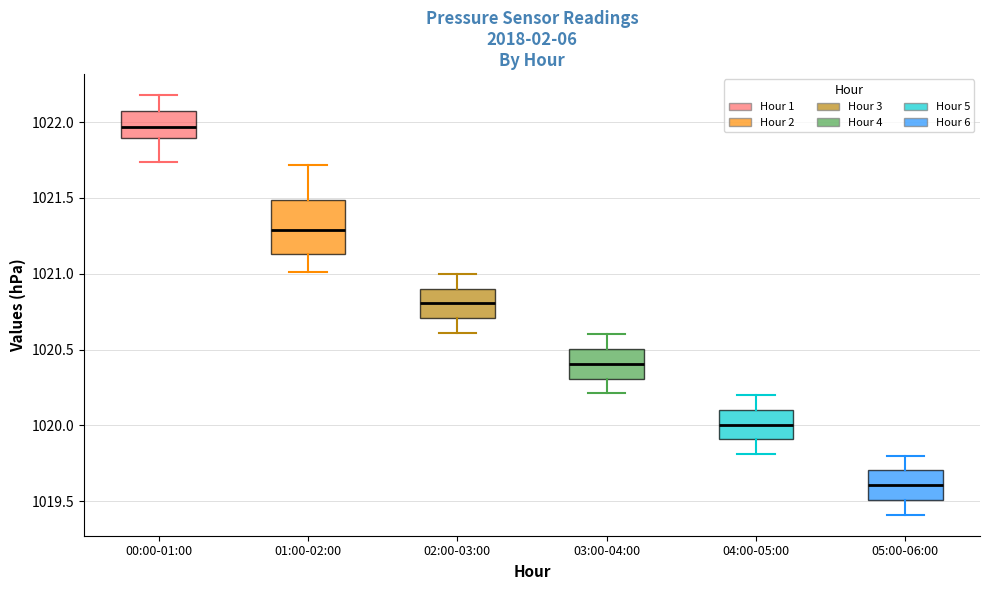

Reading left to right, transcribe this box plot: for each box, give where its median line is, the range the box spans, and where its two whiskers end, as read against the y-axis. The values are not printed on the chart, so give them approximately, as read against the axis.

00:00-01:00: median 1021.95, box 1021.90 to 1022.10, whiskers 1021.75 to 1022.20
01:00-02:00: median 1021.30, box 1021.15 to 1021.50, whiskers 1021.00 to 1021.70
02:00-03:00: median 1020.80, box 1020.70 to 1020.90, whiskers 1020.60 to 1021.00
03:00-04:00: median 1020.40, box 1020.30 to 1020.50, whiskers 1020.20 to 1020.60
04:00-05:00: median 1020.00, box 1019.90 to 1020.10, whiskers 1019.80 to 1020.20
05:00-06:00: median 1019.60, box 1019.50 to 1019.70, whiskers 1019.40 to 1019.80